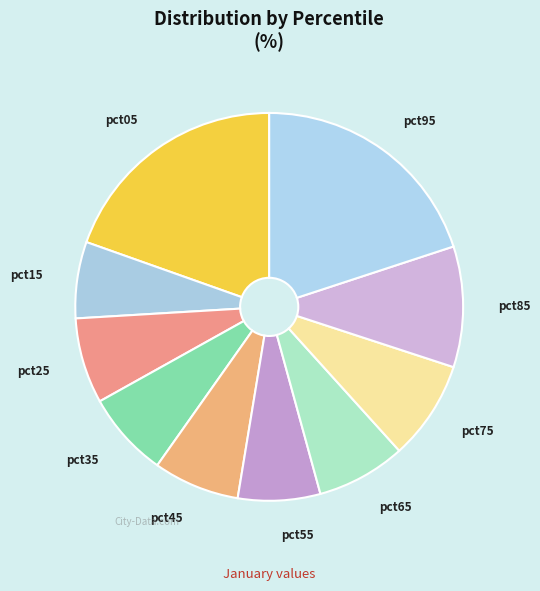

What is the largest slice in the pie chart?

pct95